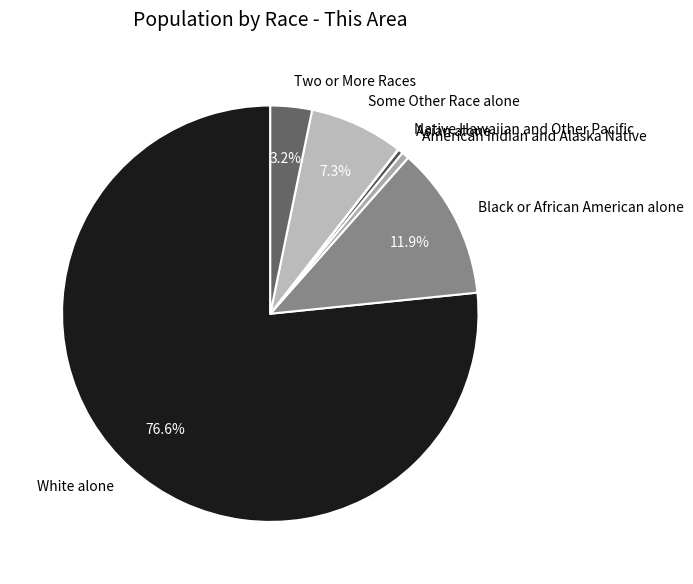

To the nearest percent, what percentage of the pie is Some Other Race alone?

7%